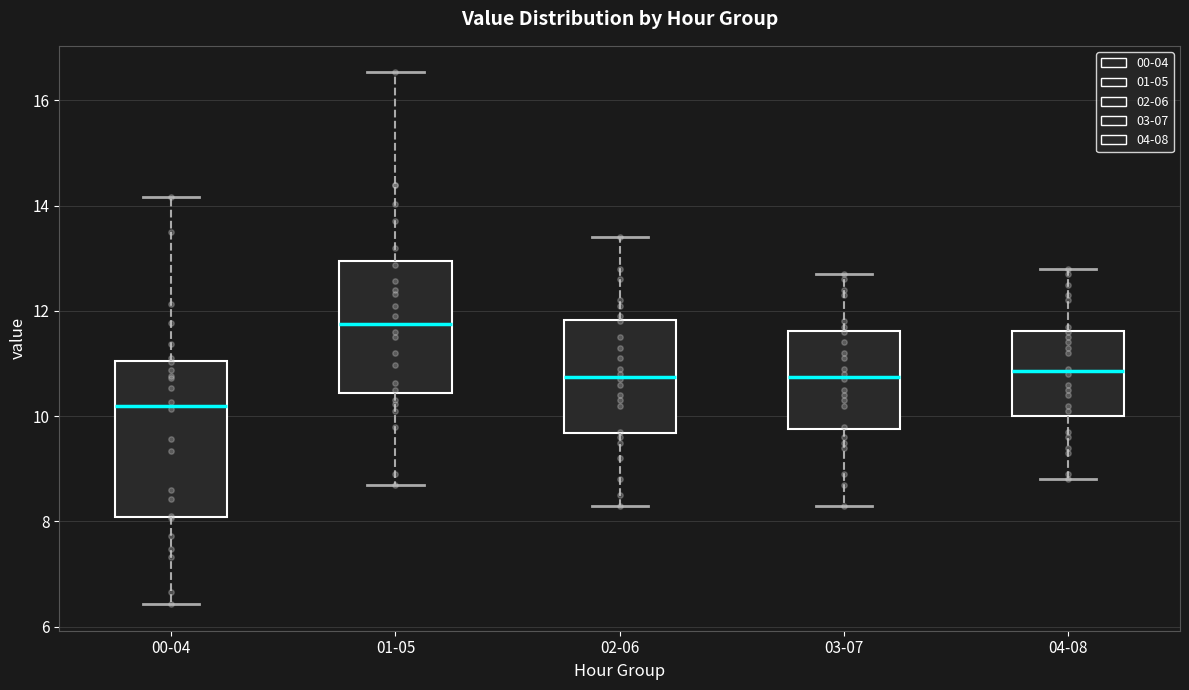

Comparing the boxes themselves (not the whiskers), which one is the tallest?

00-04